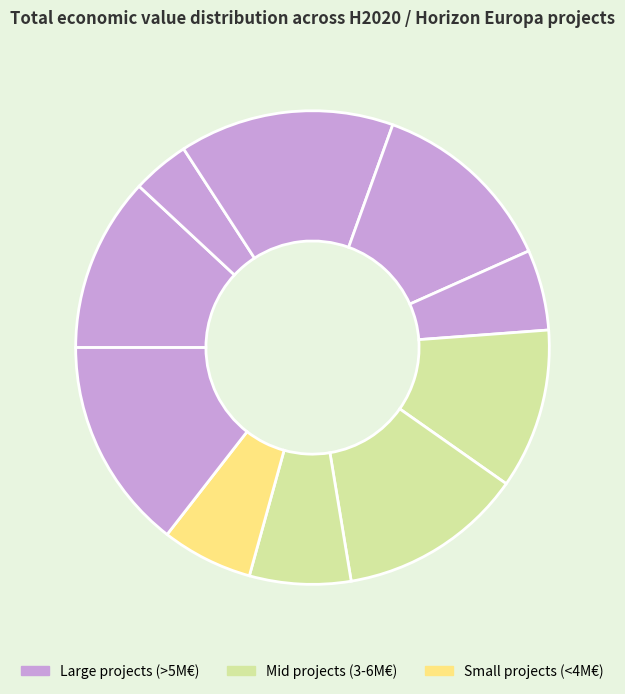

How many segments does this pie chart have?

10